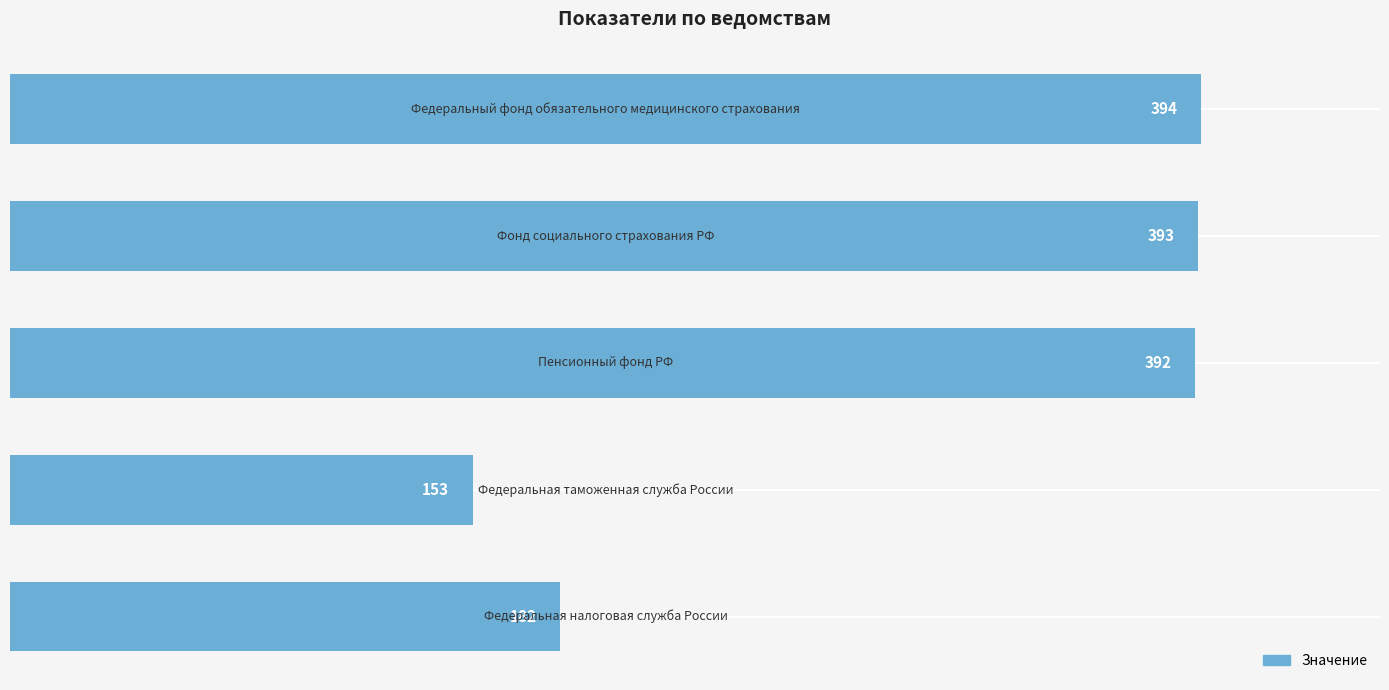

What is the average value?

303